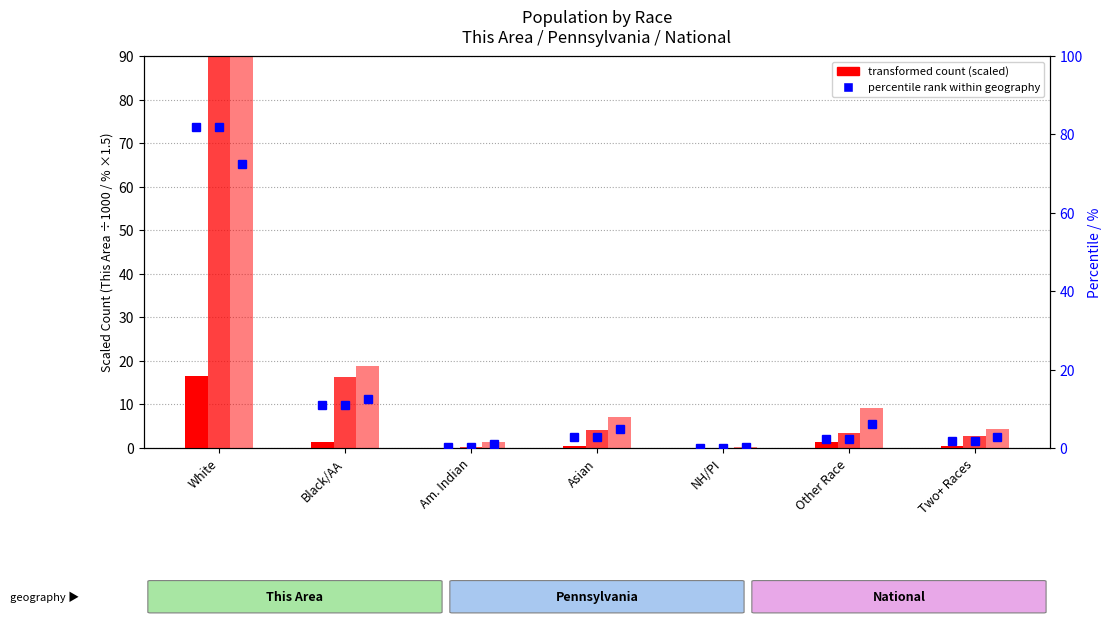

What is the maximum value for National (% ×1.5)?

108.6